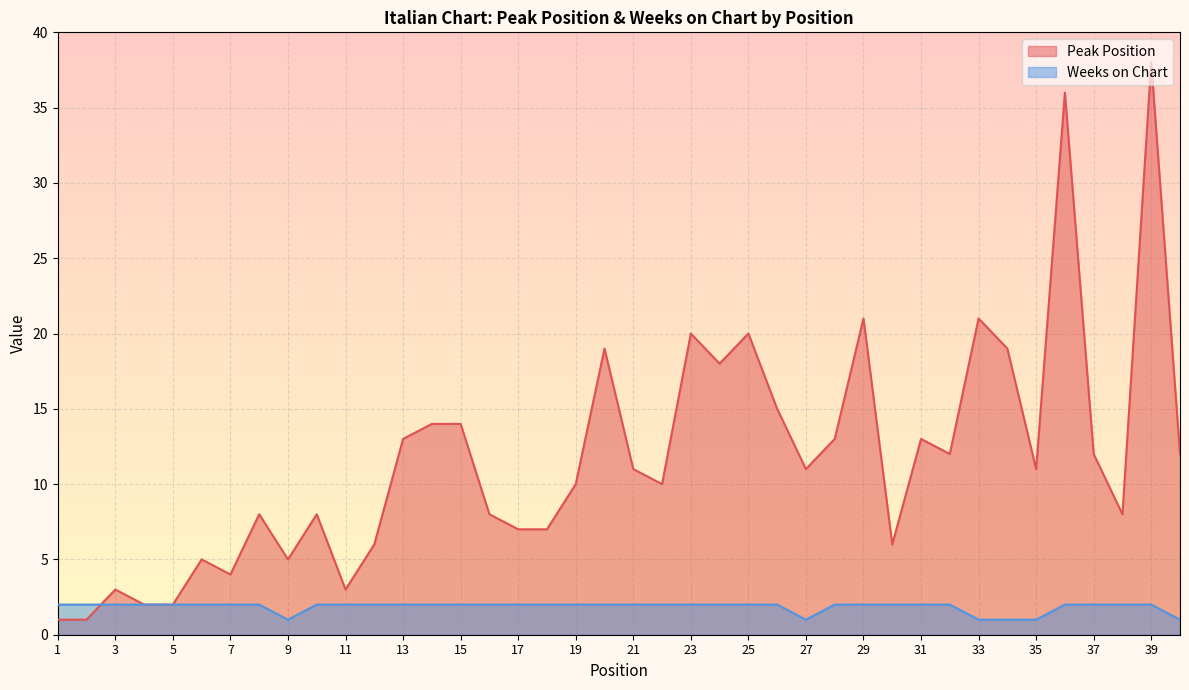

How many data points in Weeks on Chart are less than 2?

6